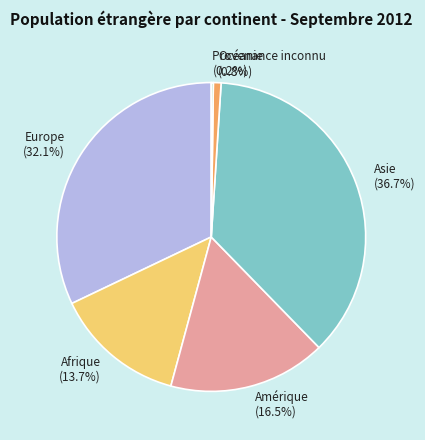

Approximately how many times larger is the value at Afrique (13.7%) compared to Amérique (16.5%)?

0.8